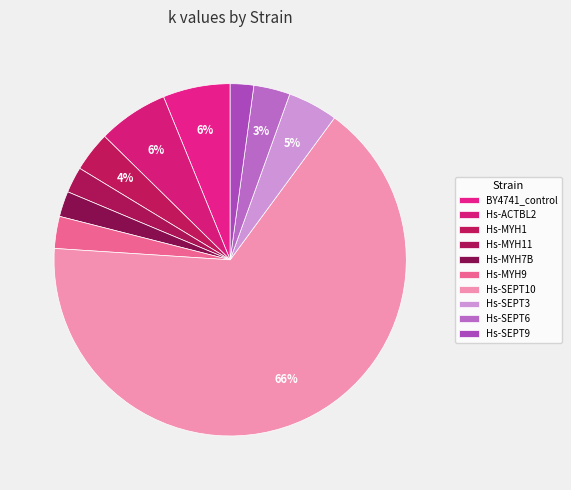

To the nearest percent, what is the average slice percentage?

10%